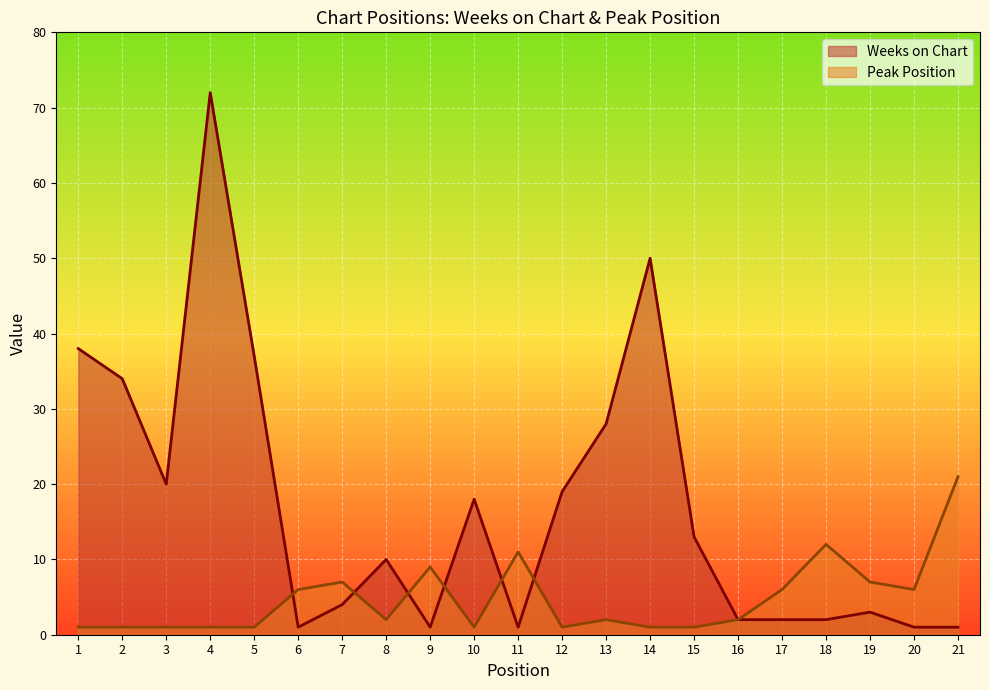

Which category has the highest value in the Peak Position series?

21